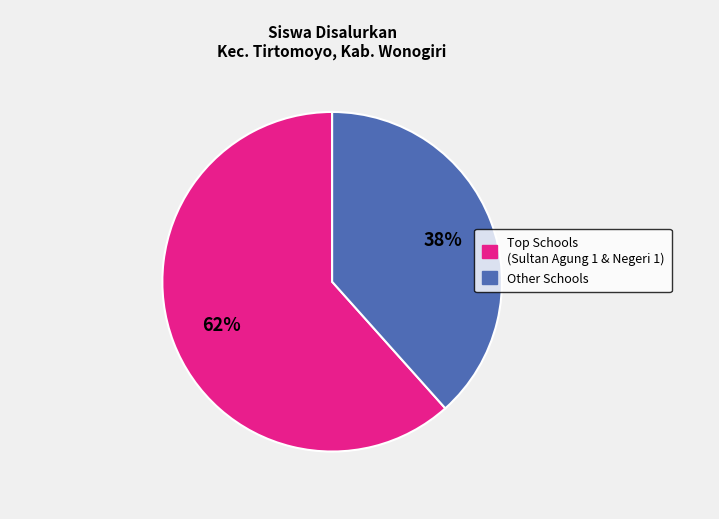

To the nearest percent, what is the average slice percentage?

50%